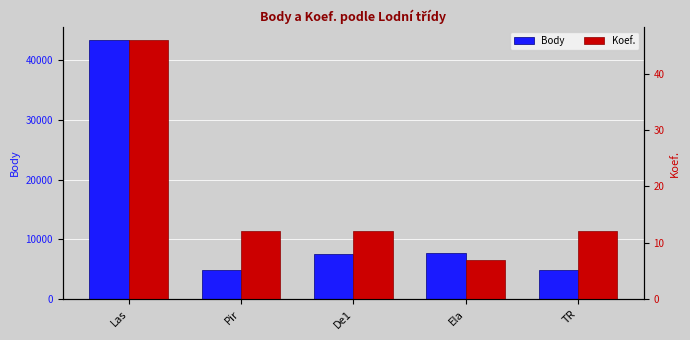

What is the sum of the Koef. values at TR and Pir?

24